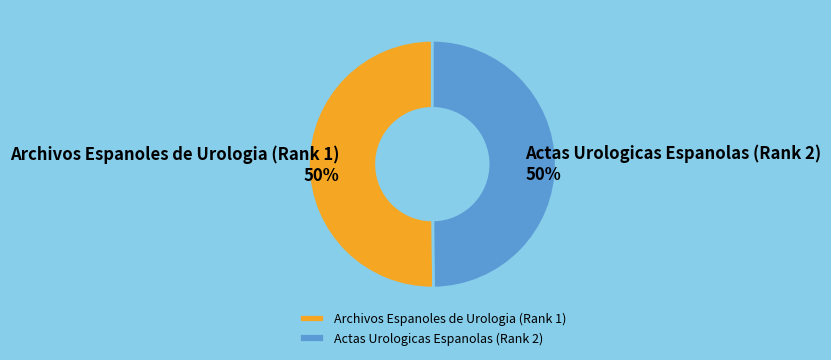

Approximately how many times larger is the value at Actas Urologicas Espanolas (Rank 2) compared to Archivos Espanoles de Urologia (Rank 1)?

1.0